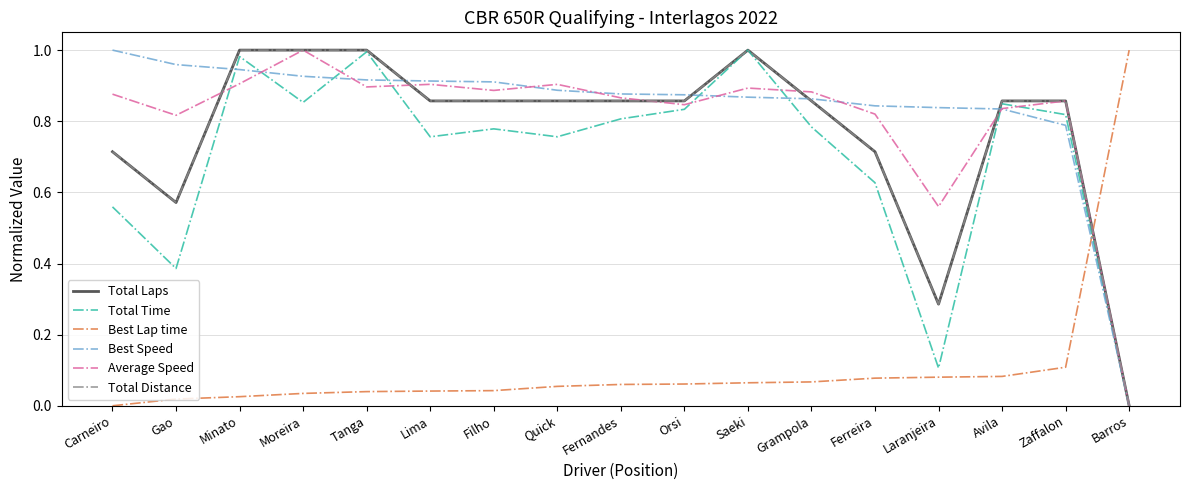

Does the chart have visible grid lines?

Yes